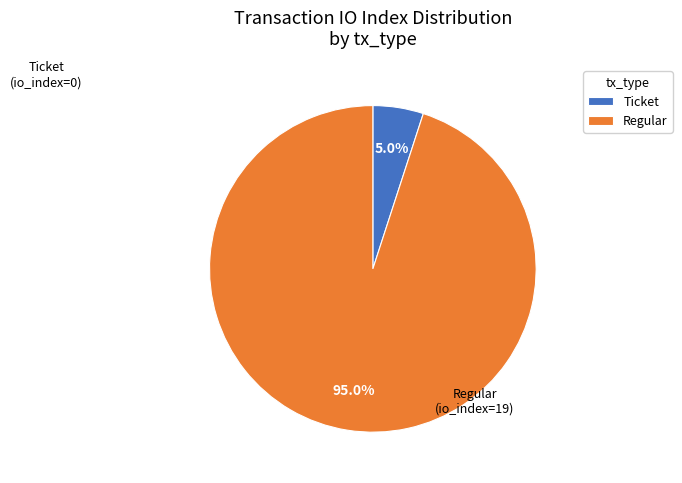

Rank the categories by value from lowest to highest.

Ticket, Regular